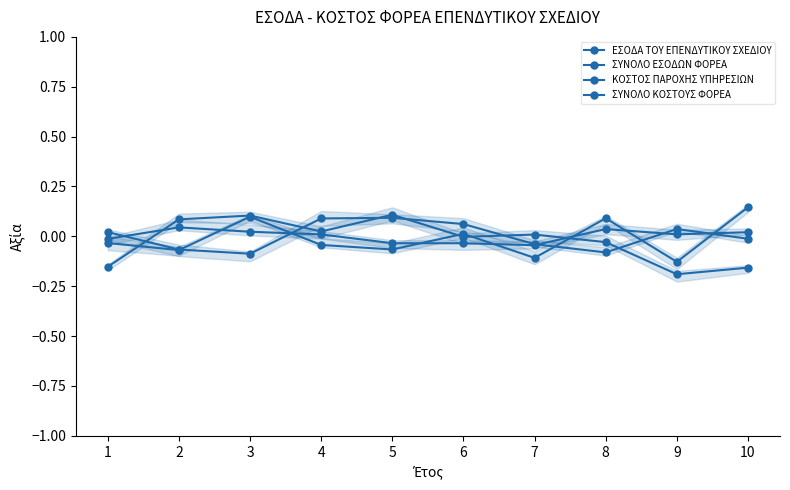

Which category has the highest value in the ΣΥΝΟΛΟ ΚΟΣΤΟΥΣ ΦΟΡΕΑ series?

5